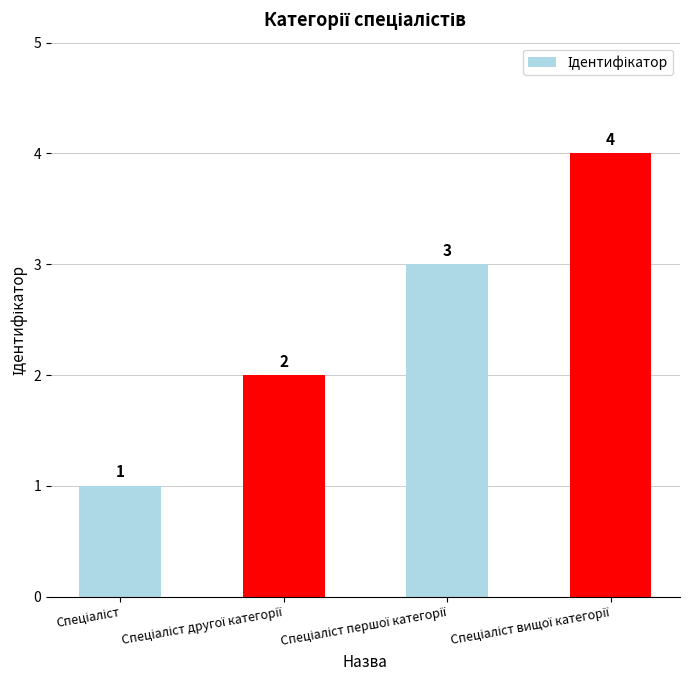

Count the values in the range 2 to 4.

3